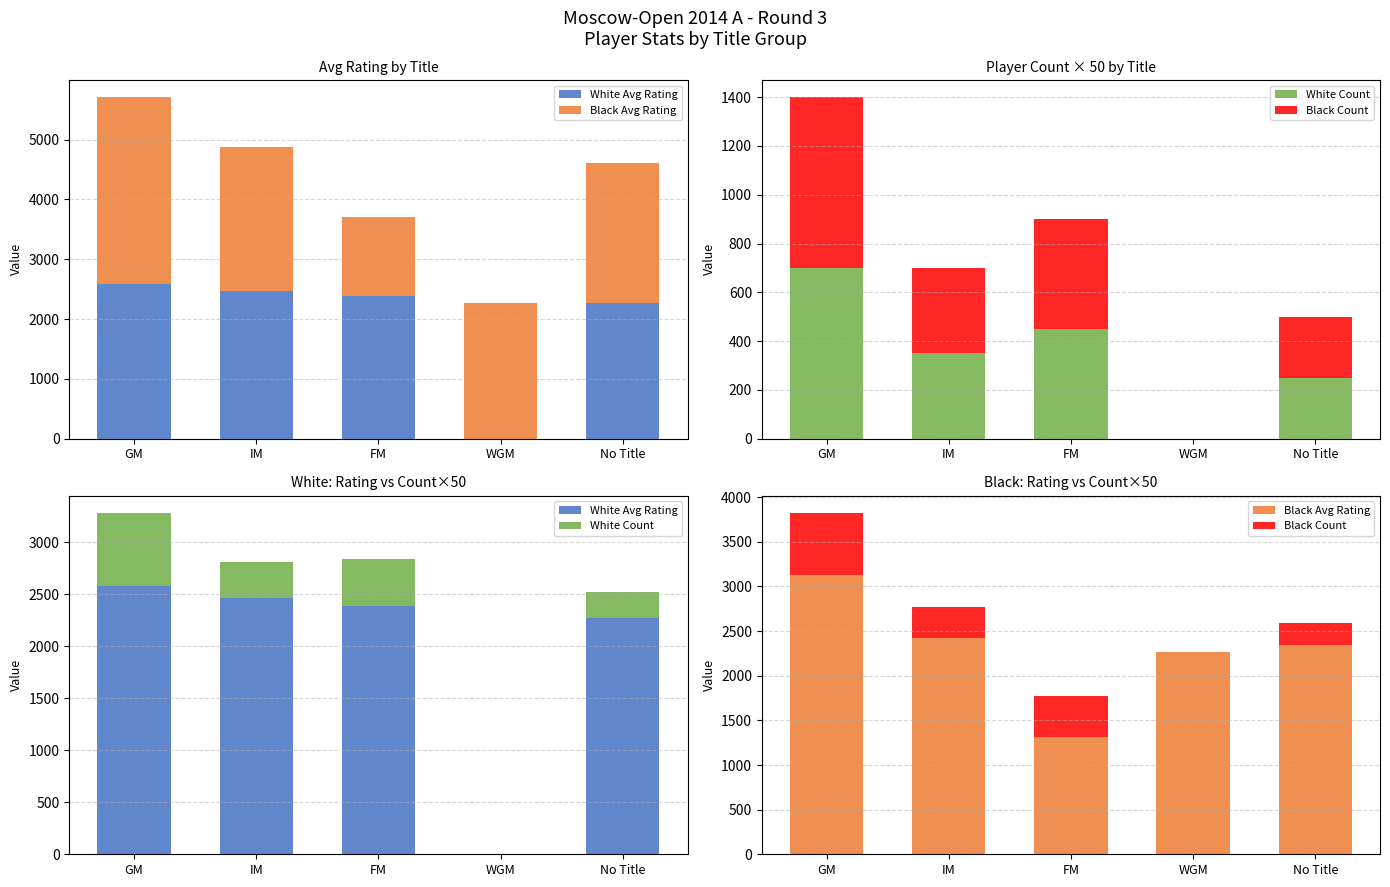

How many Black Count values are between 250 and 450?

3